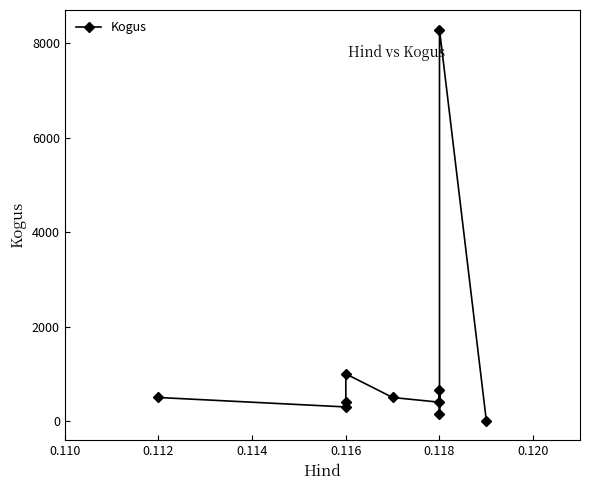

What is the average value?

1220